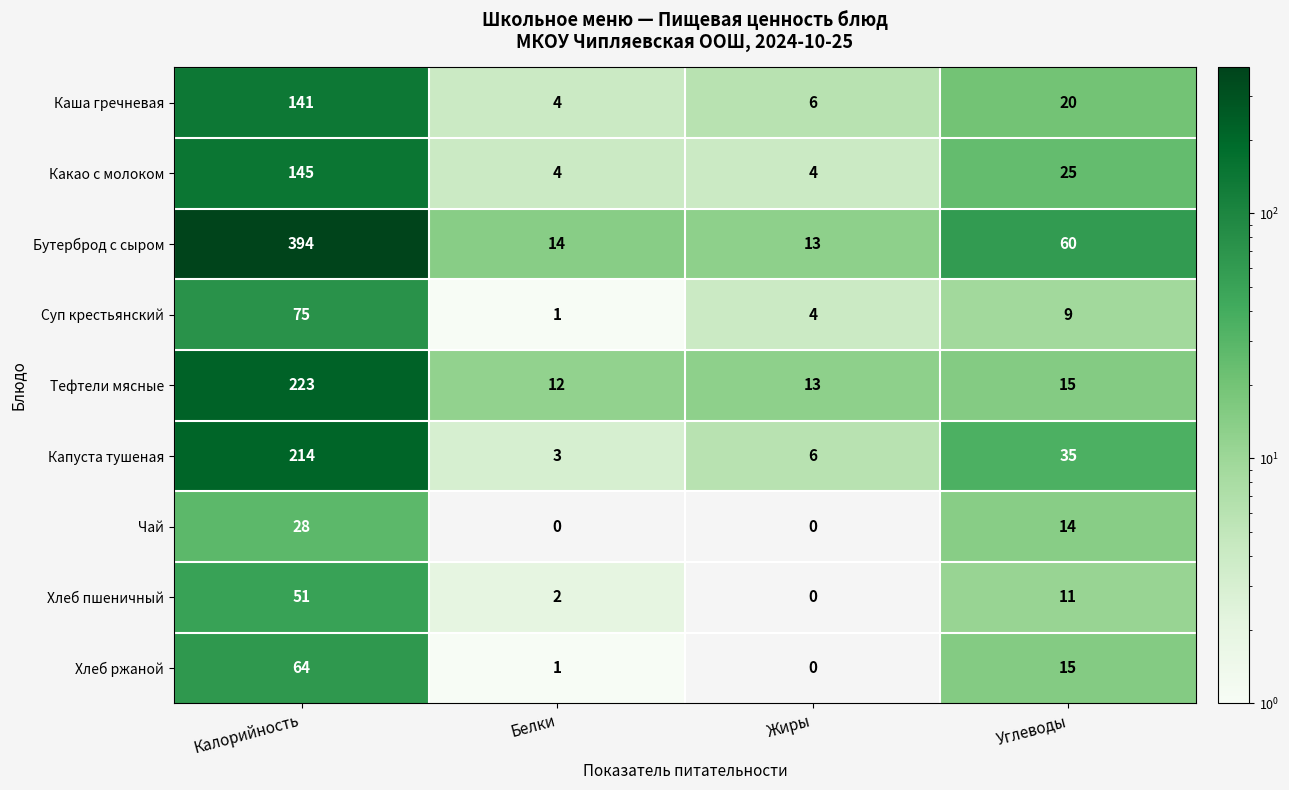

What value does the Хлеб пшеничный series have at Углеводы?

11